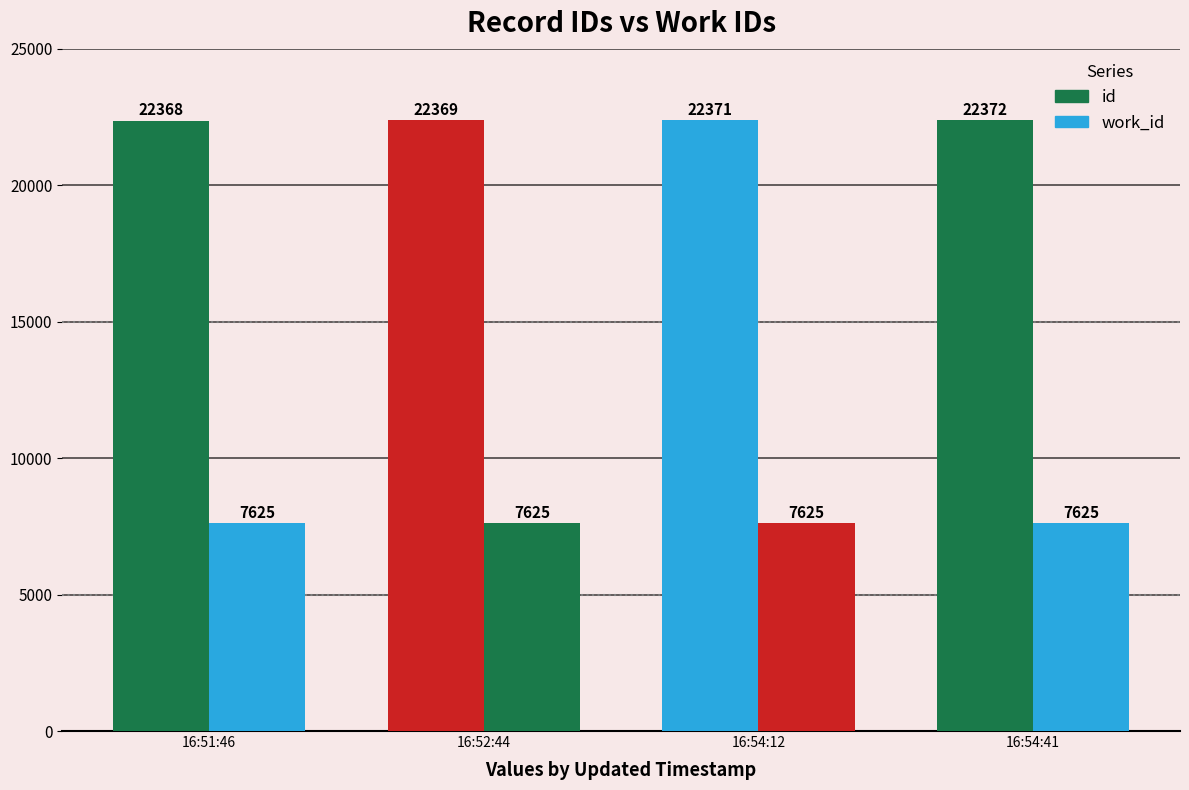

What is the minimum value shown in the chart?

7625